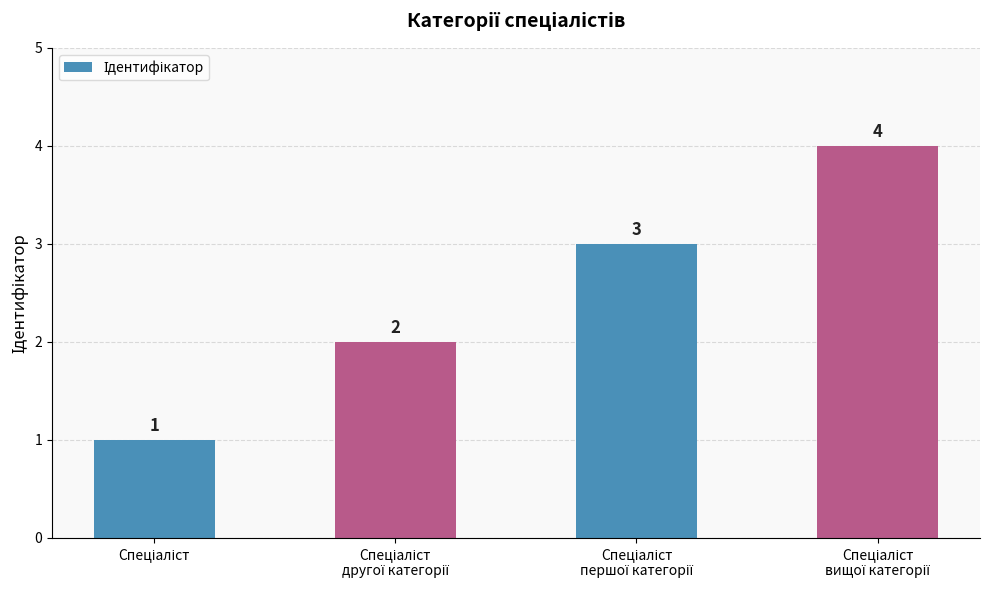

Count the values in the range 2 to 4.

3